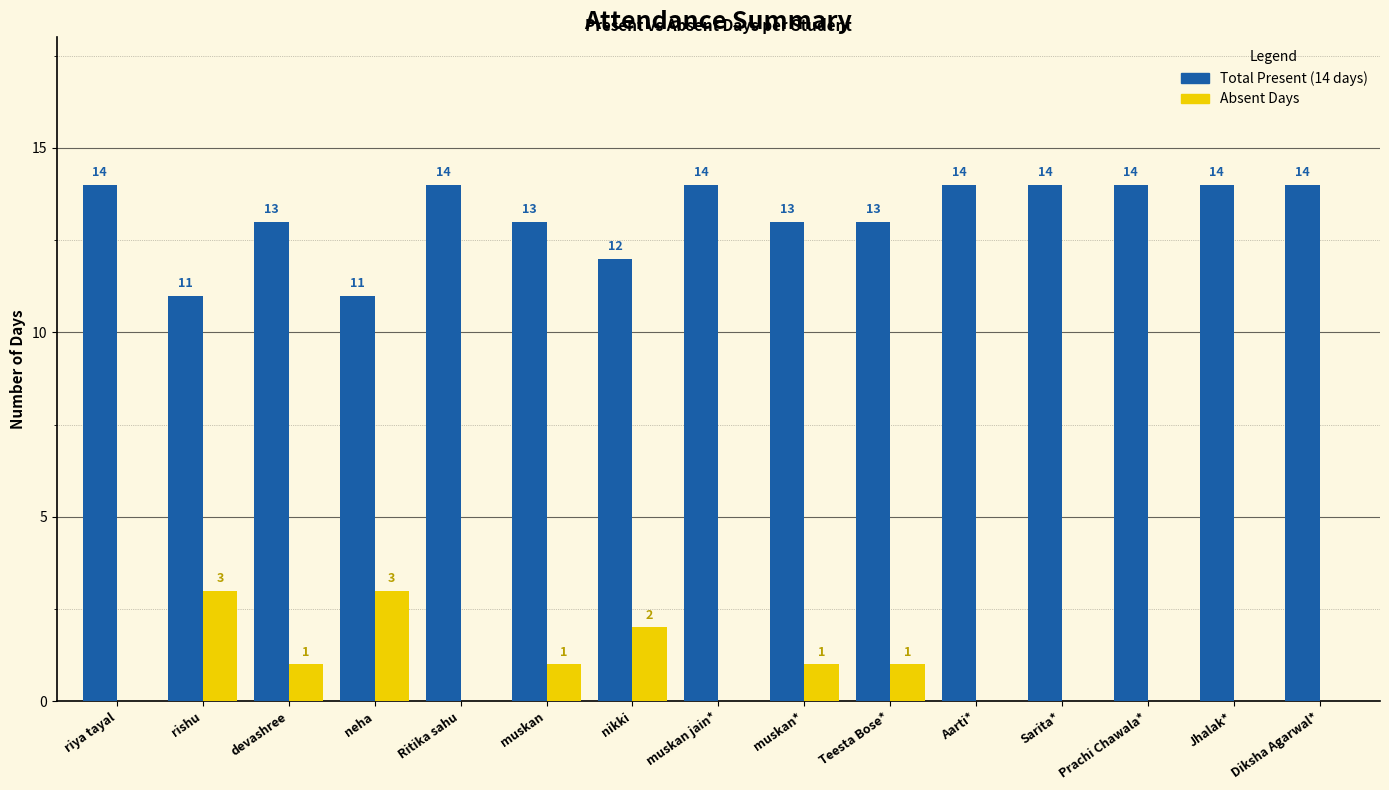

Reading left to right, transcribe all the data shown in this chart.

Total Present (14 days): riya tayal=14	rishu=11	devashree=13	neha=11	Ritika sahu=14	muskan=13	nikki=12	muskan jain*=14	muskan*=13	Teesta Bose*=13	Aarti*=14	Sarita*=14	Prachi Chawala*=14	Jhalak*=14	Diksha Agarwal*=14
Absent Days: riya tayal=0	rishu=3	devashree=1	neha=3	Ritika sahu=0	muskan=1	nikki=2	muskan jain*=0	muskan*=1	Teesta Bose*=1	Aarti*=0	Sarita*=0	Prachi Chawala*=0	Jhalak*=0	Diksha Agarwal*=0